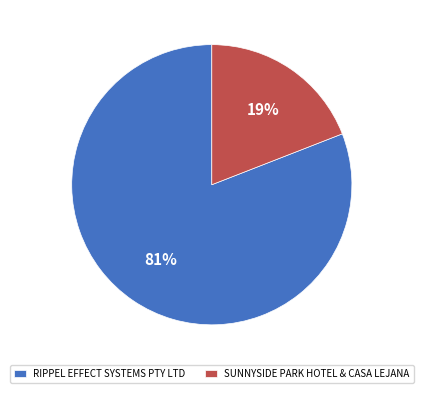

Is it true that SUNNYSIDE PARK HOTEL & CASA LEJANA is 11% of the pie?

False